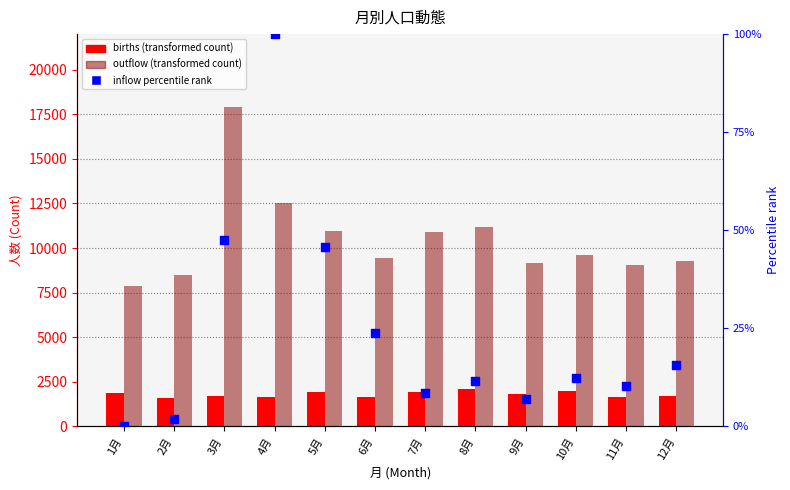

At how many categories does at least one series exceed 2157?

12